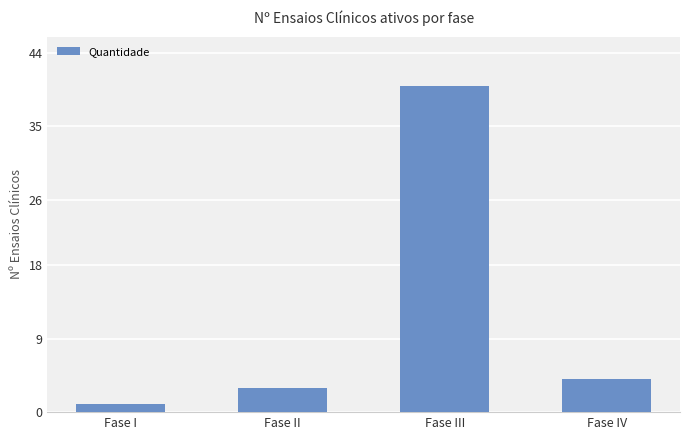

Rank the categories by value from highest to lowest.

Fase III, Fase IV, Fase II, Fase I